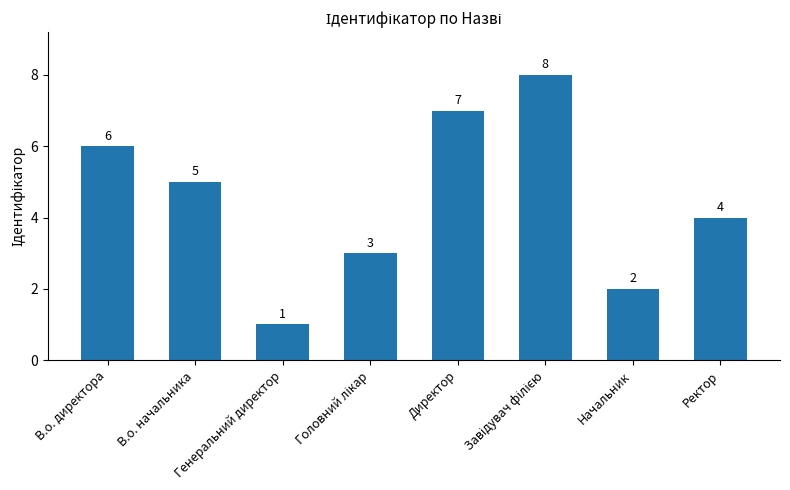

What is the label of the 8th bar from the right?

В.о. директора